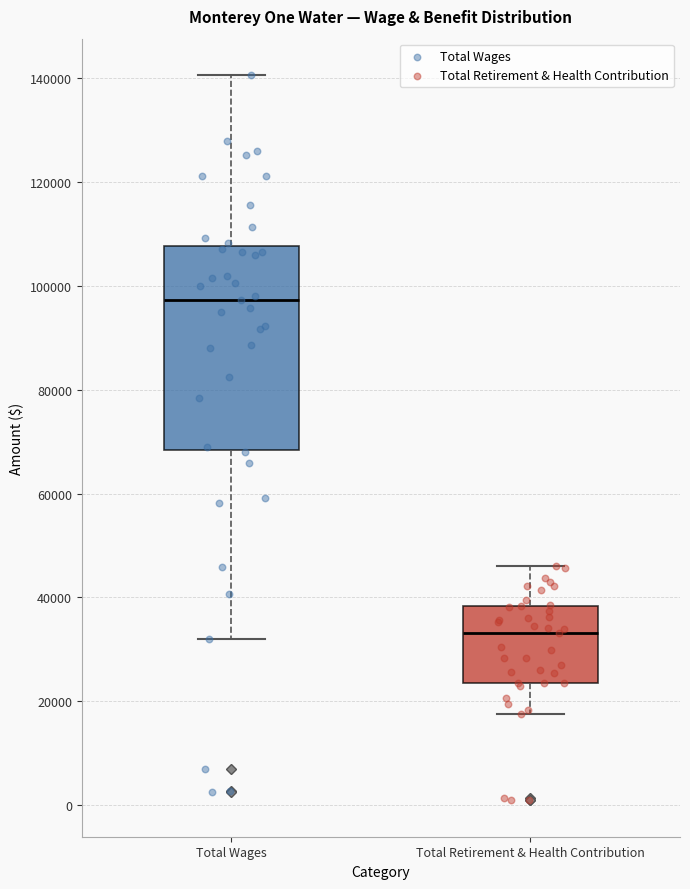

Reading left to right, read every box against the y-axis: the position of its median line, the range the box covers, and the ends of its whiskers. The values are not printed on the chart, so give them approximately, as read against the axis.

Total Wages: median 98000, box 68000 to 108000, whiskers 32000 to 140000
Total Retirement & Health Contribution: median 34000, box 24000 to 38000, whiskers 18000 to 46000